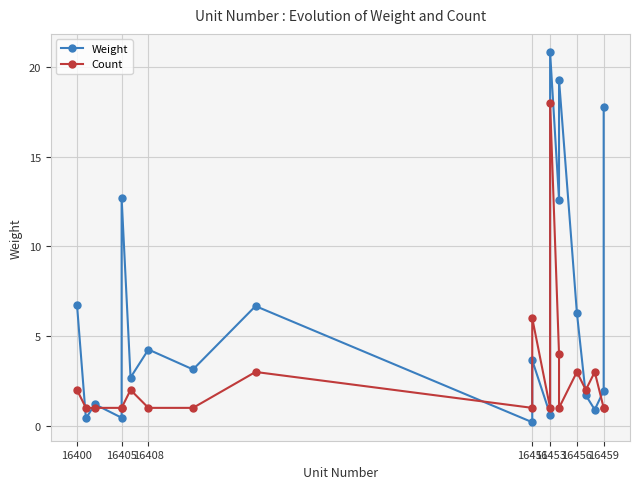

How many intersections are there between Weight and Count?

8